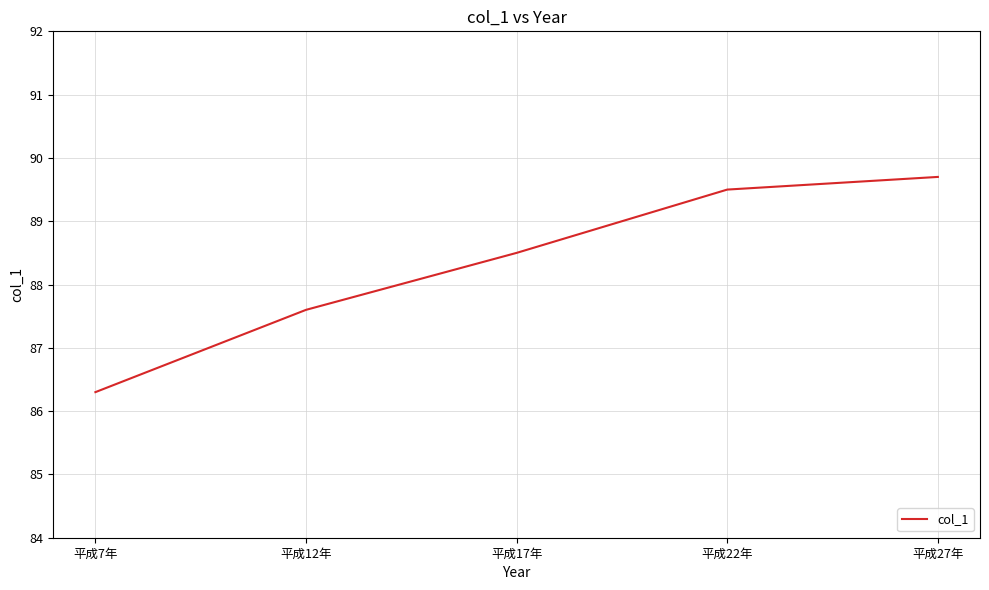

What position from the left is 平成12年?

2